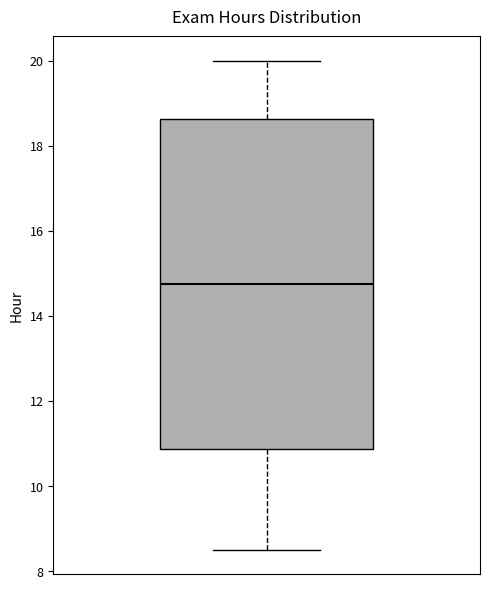

Where does the lower whisker of the box end on the y-axis? The values are not printed on the chart, so give them approximately, as read against the axis.

8.6